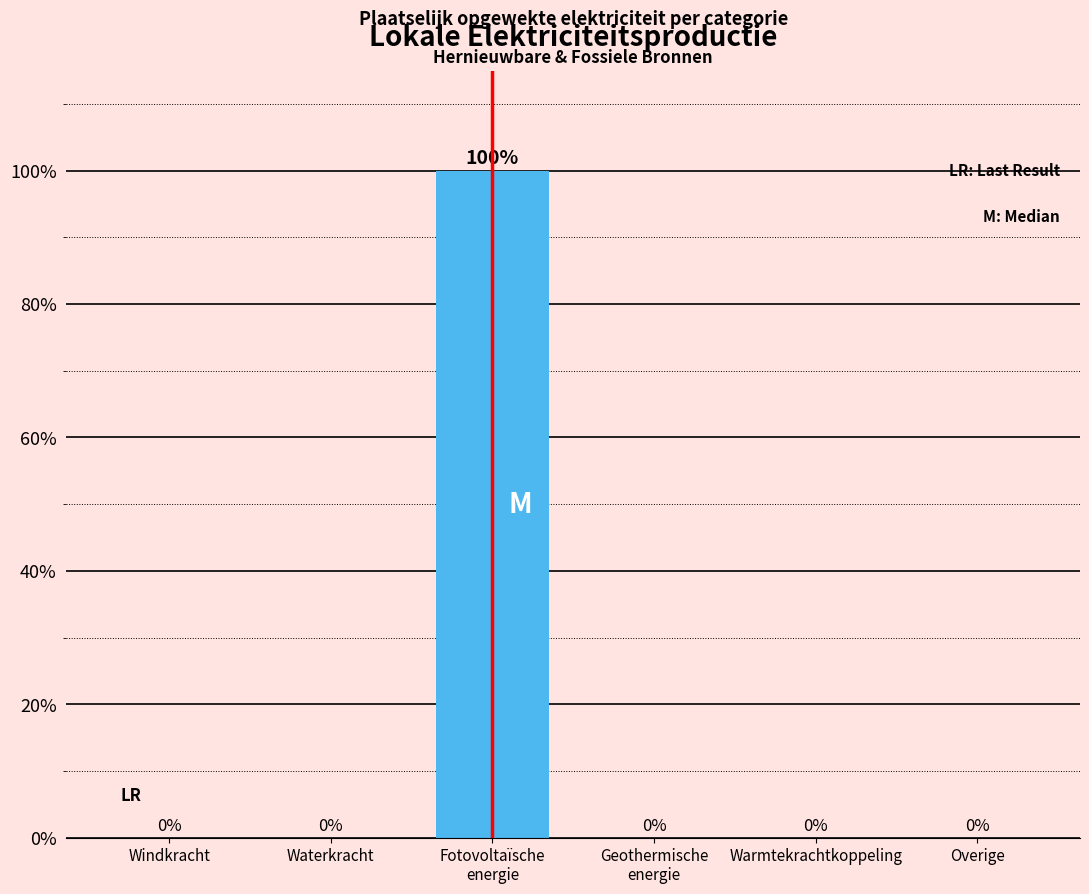

The chart shows a value of 35 at Waterkracht. True or false?

False